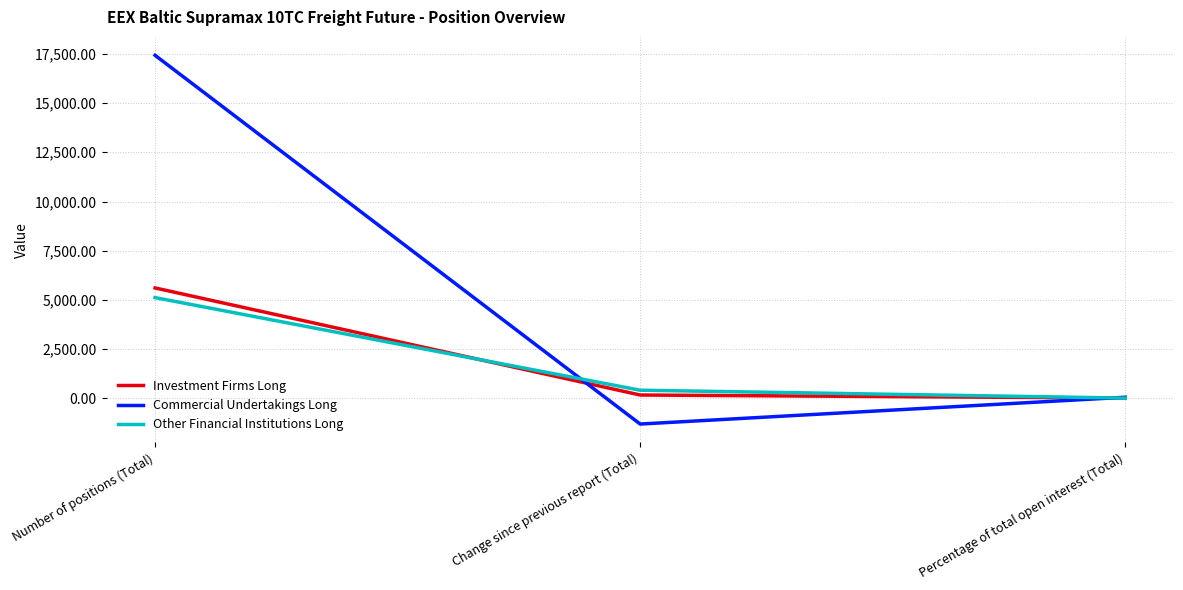

Which series has the largest total across all categories?

Commercial Undertakings Long